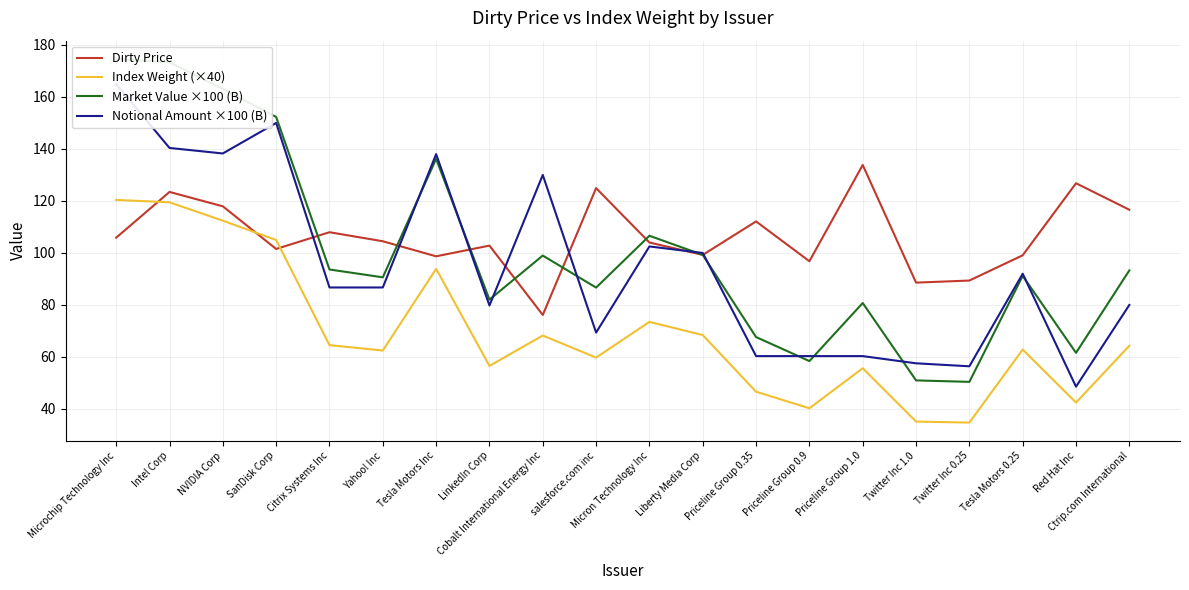

What is the value of the Market Value ×100 (B) point at the 5th from the left?

93.6